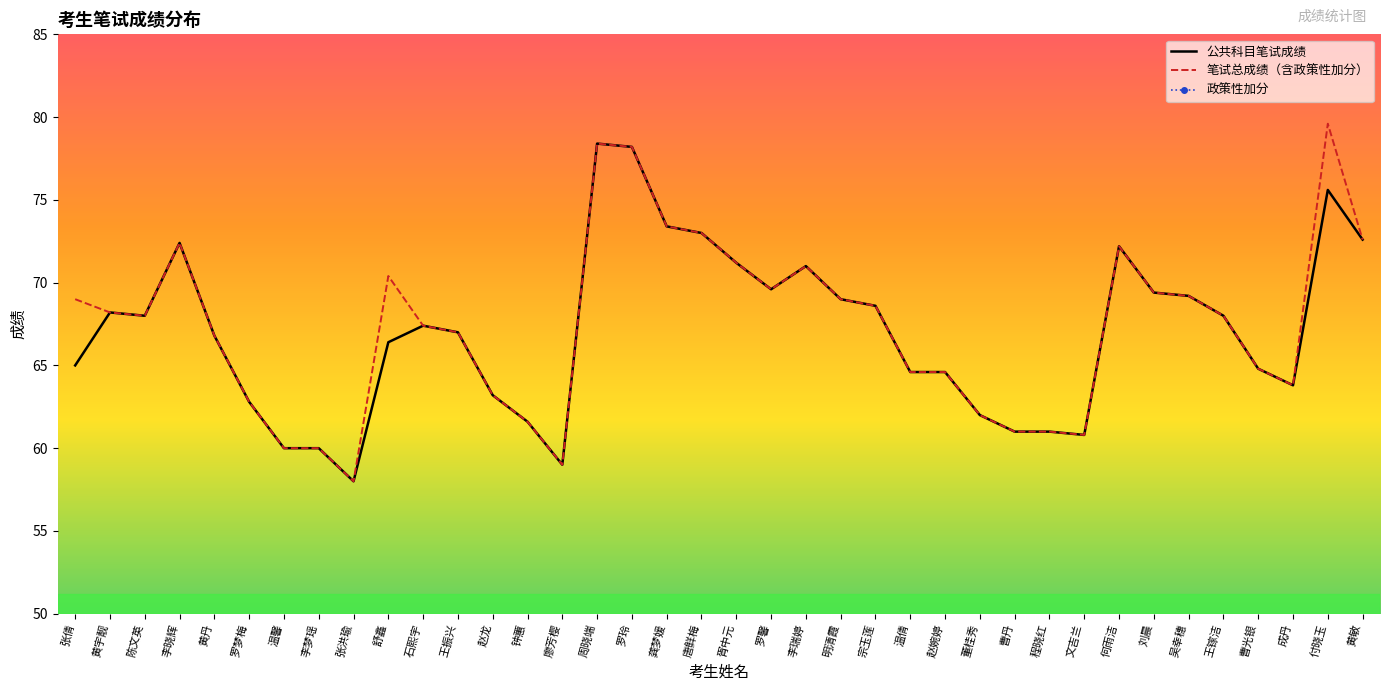

How many data points in 笔试总成绩（含政策性加分） are less than 68?

18